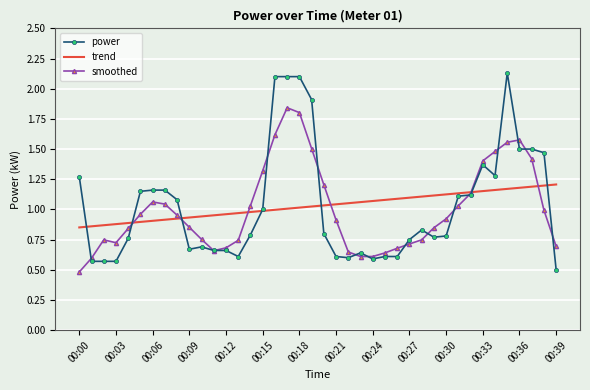

List the series in order of their peak value, lowest first.

trend, smoothed, power